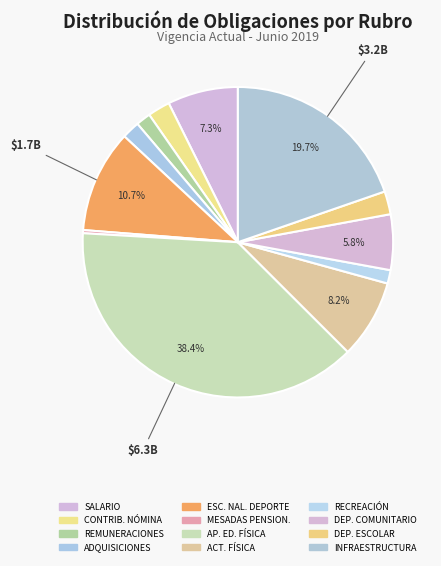

Rank the categories by value from highest to lowest.

APOYO A LA EDUCACIÓN FÍSICA, APOYO A LA INFRAESTRUCTURA DEPORTIVA, ESCUELA NACIONAL DEL DEPORTE, DESARROLLO DE LA ACTIVIDAD FÍSICA, SALARIO, DESARROLLO AL DEPORTE SOCIAL, DESARROLLO DEL DEPORTE ESCOLAR, CONTRIBUCIONES INHERENTES A LA NÓMINA, ADQUISICIONES DIFERENTES DE ACTIVOS, REMUNERACIONES NO CONSTITUTIVAS, DESARROLLO DE LA RECREACIÓN, MESADAS PENSIONALES